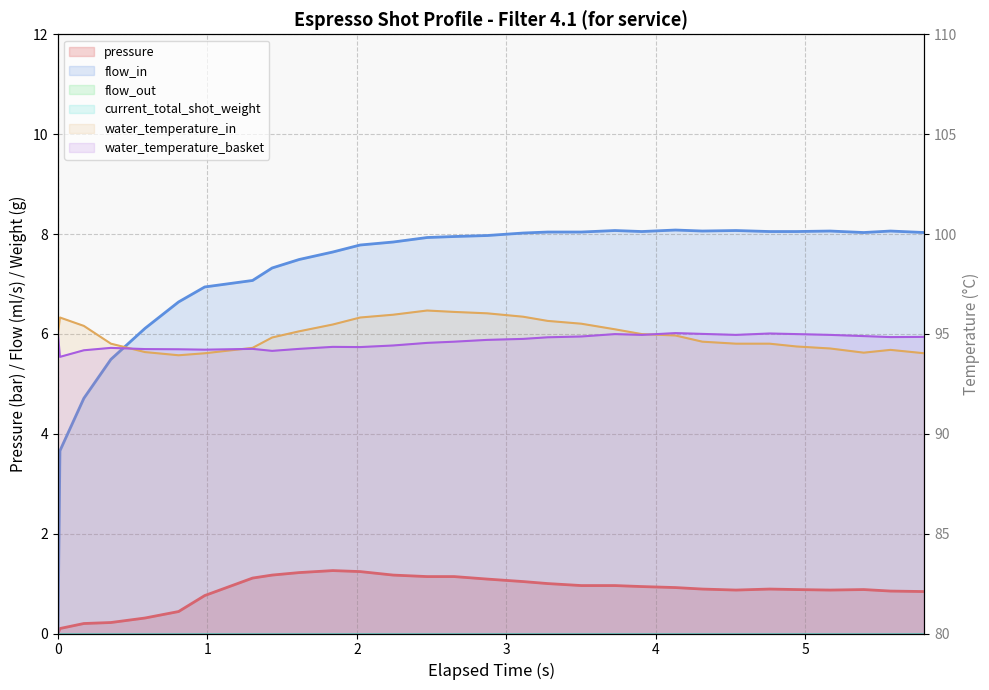

True or false: flow_out has more than 2 interior local peaks.

False